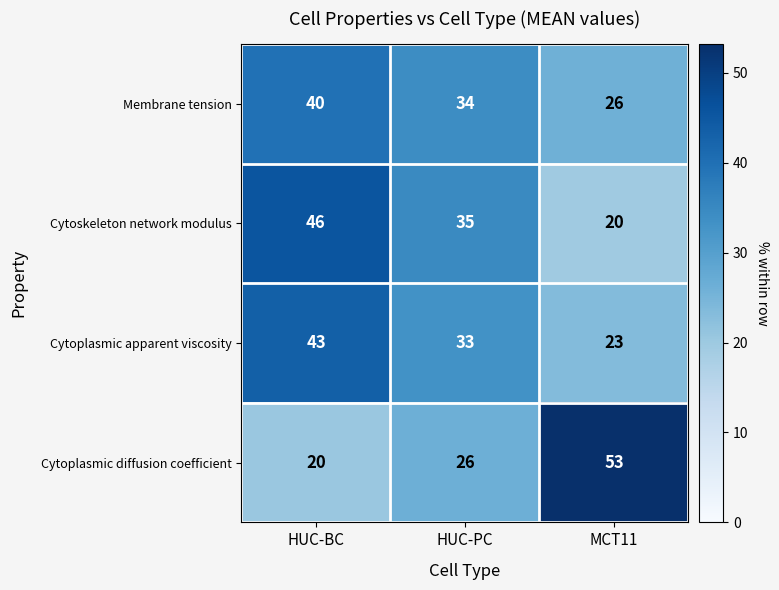

What is the difference between the maximum and minimum values in the Membrane tension series?

14